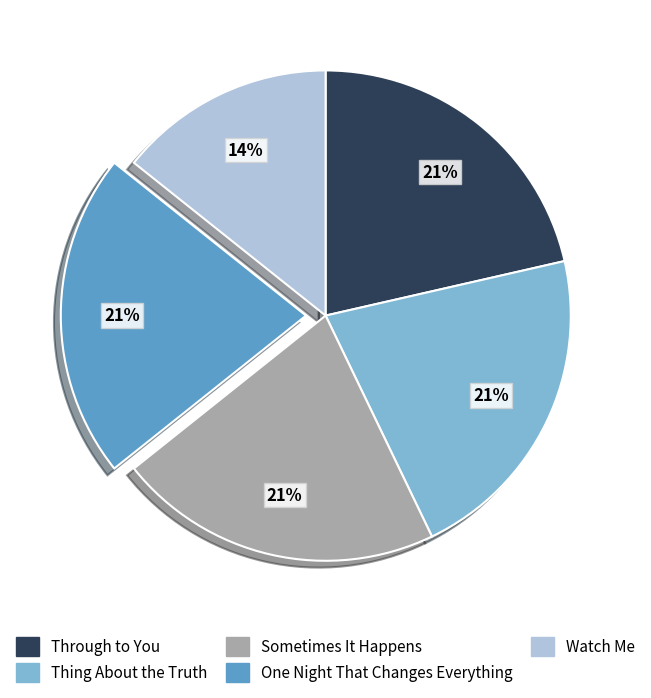

To the nearest percent, what is the difference between the largest and smallest slice percentages?

7%